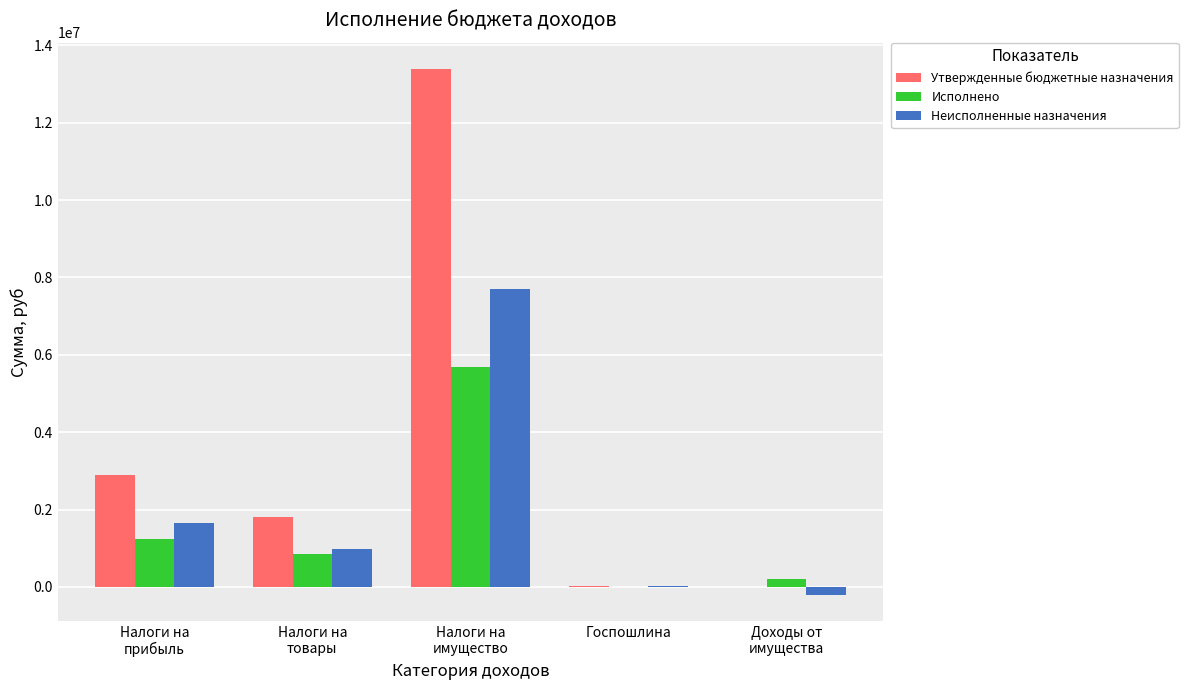

The Утвержденные бюджетные назначения series shows 5548813.6 at Налоги на
имущество. True or false?

False